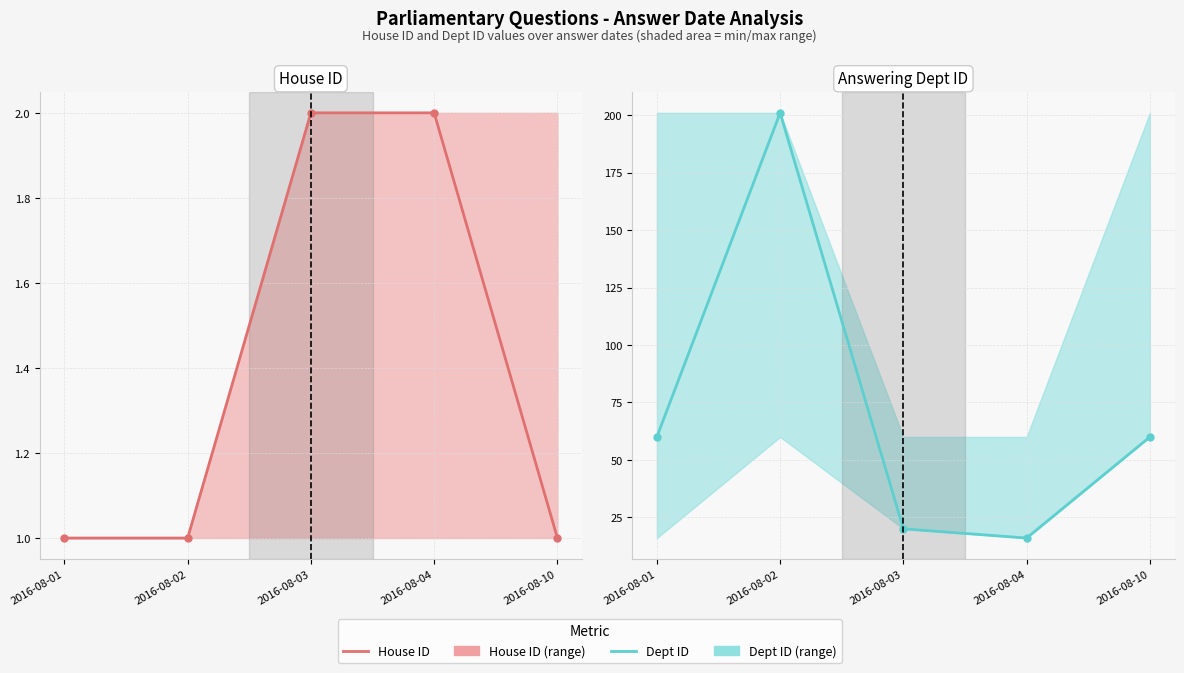

At which category does Answering Dept ID reach its first local peak?

2016-08-02